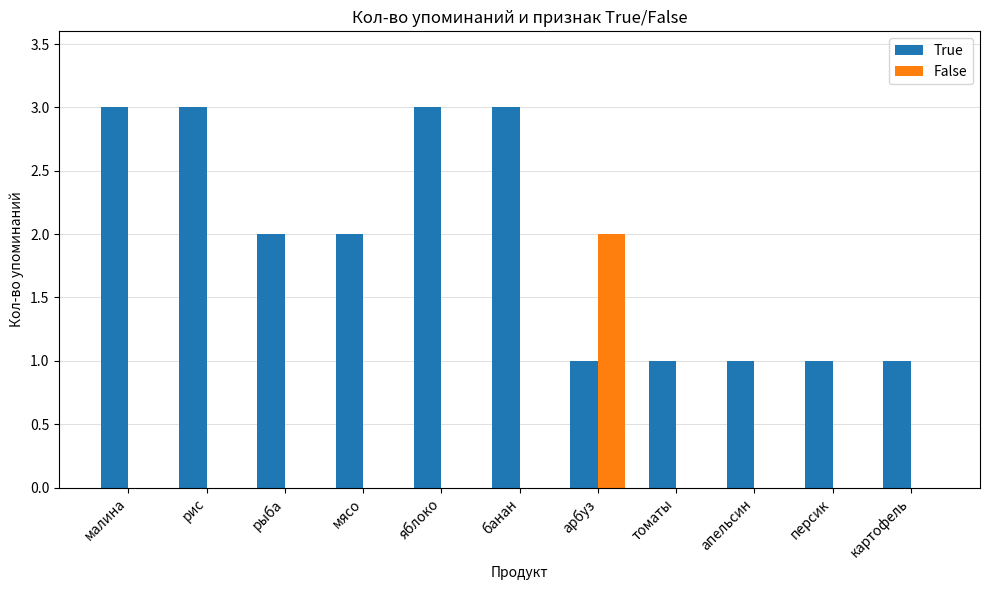

What is the average value of the True series?

2